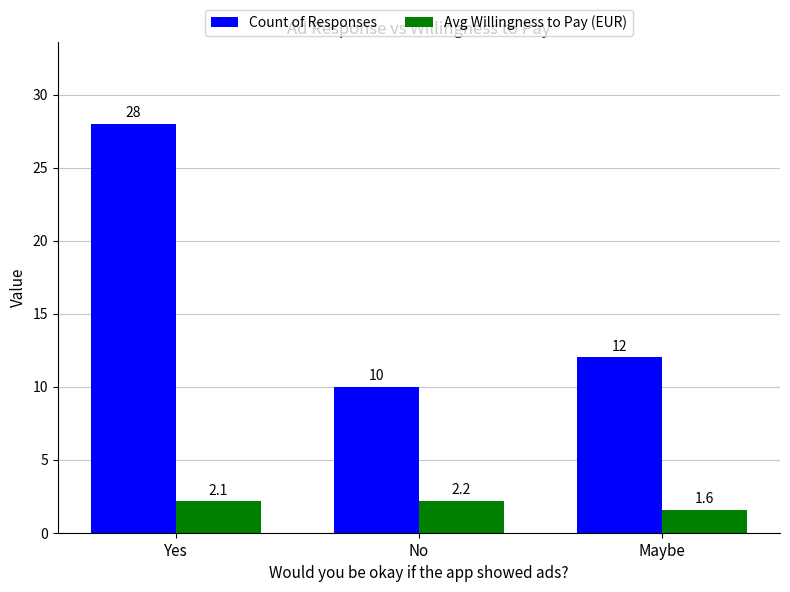

The Avg Willingness to Pay (EUR) series shows 3.7 at No. True or false?

False